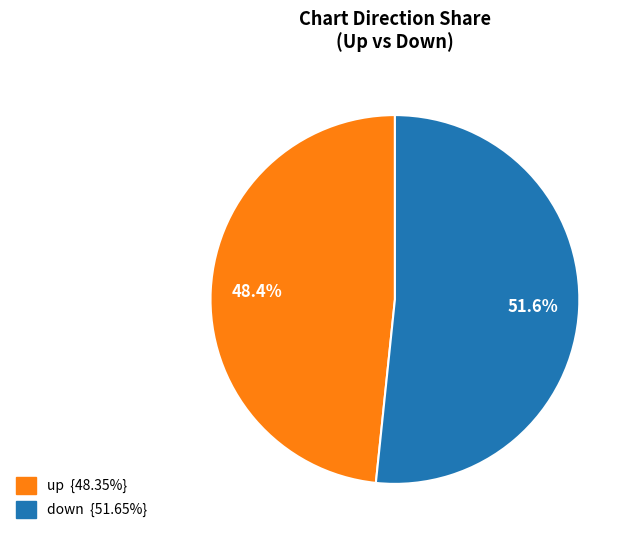

To the nearest percent, what is the difference between the largest and smallest slice percentages?

3%